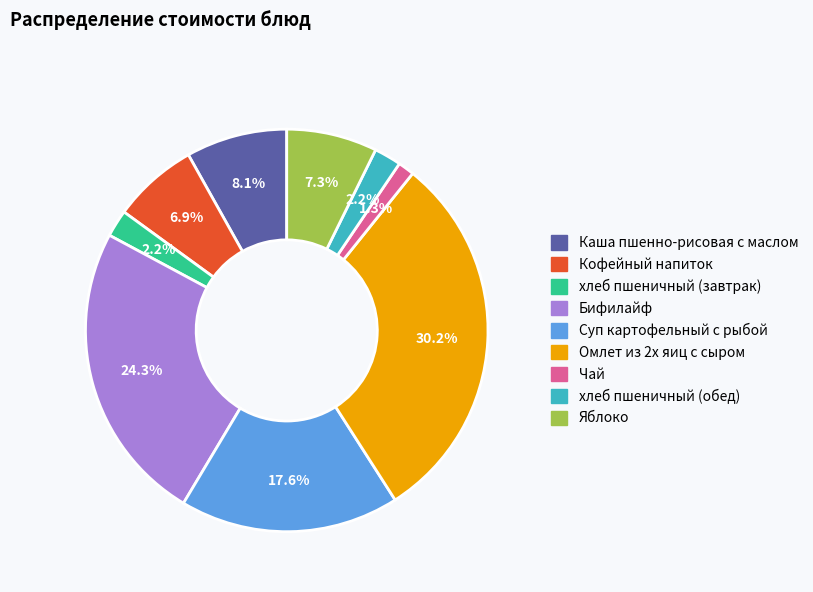

How many slices are in this pie chart?

9